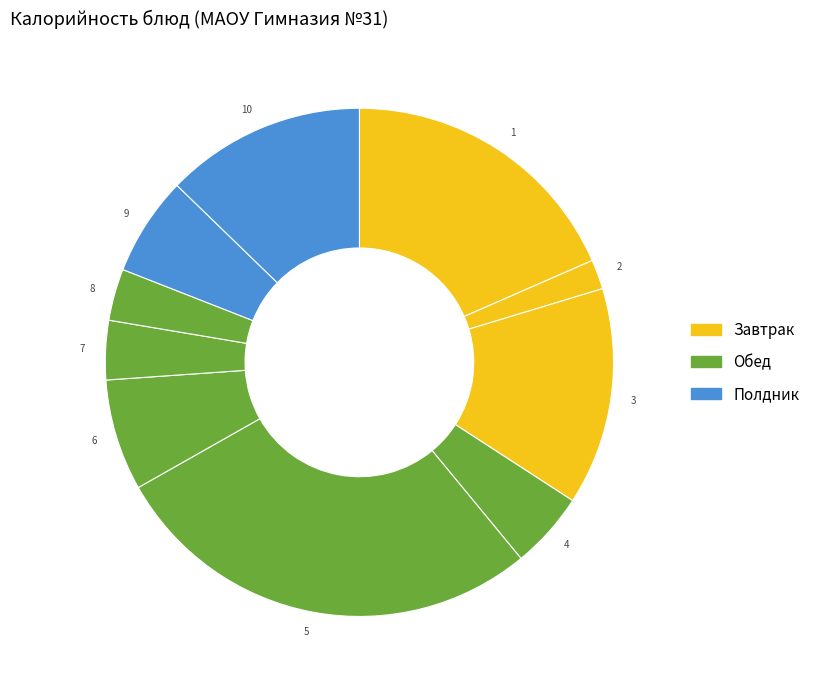

How many slices are in this pie chart?

10